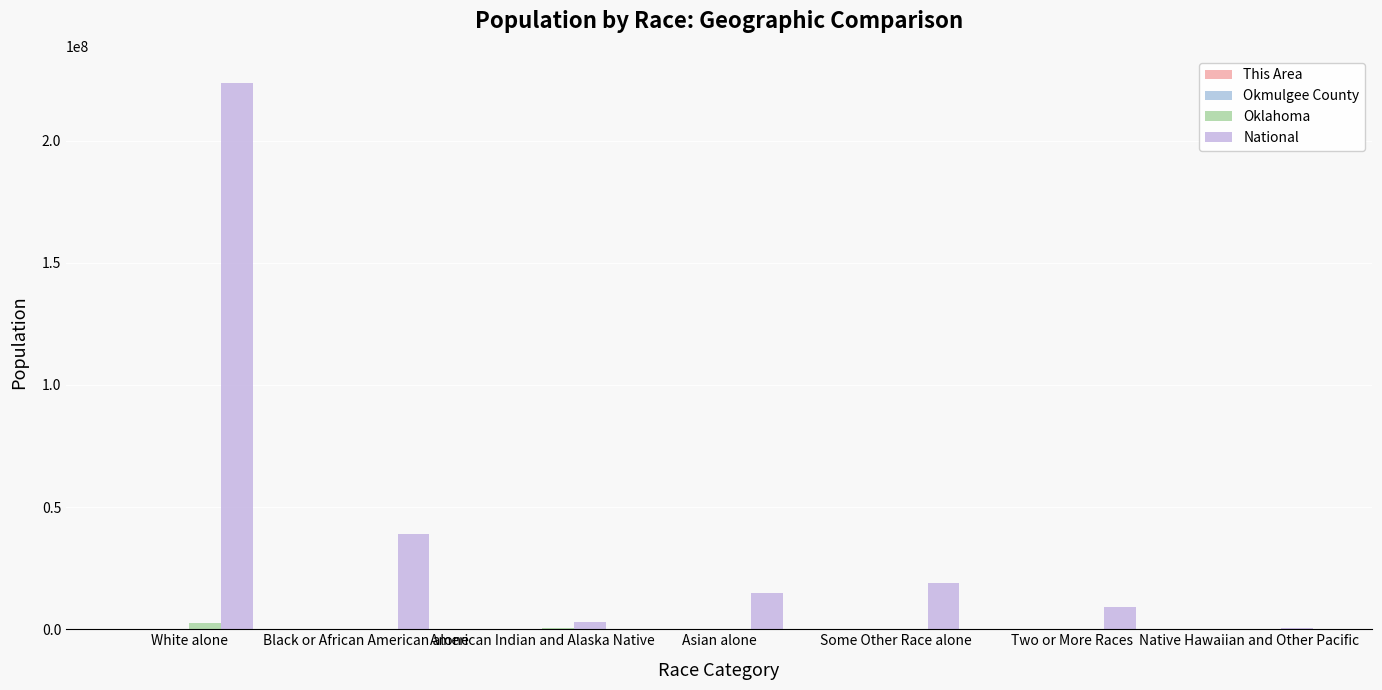

At which category is the sum across all series the highest?

White alone